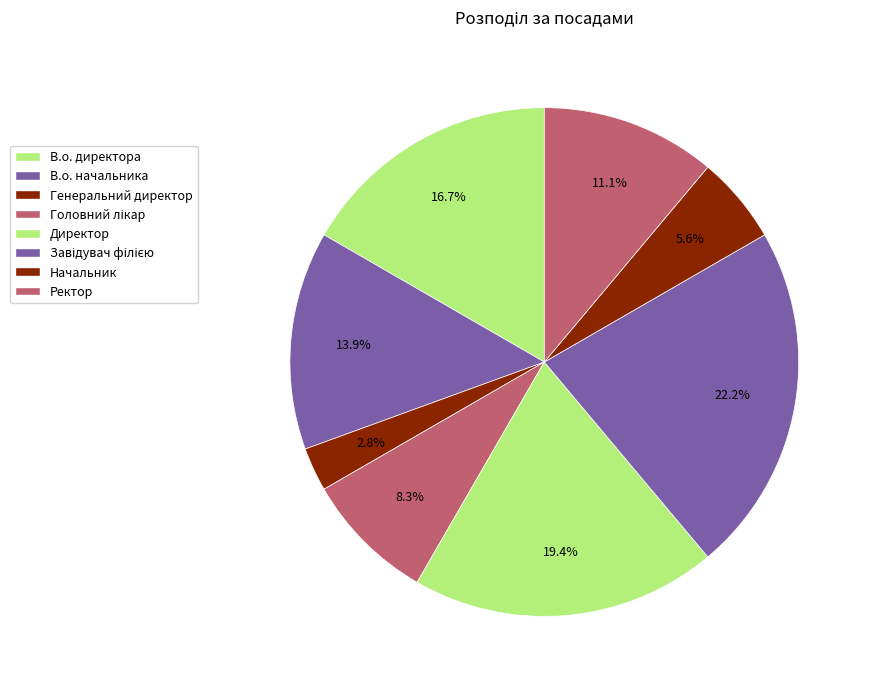

How many segments does this pie chart have?

8